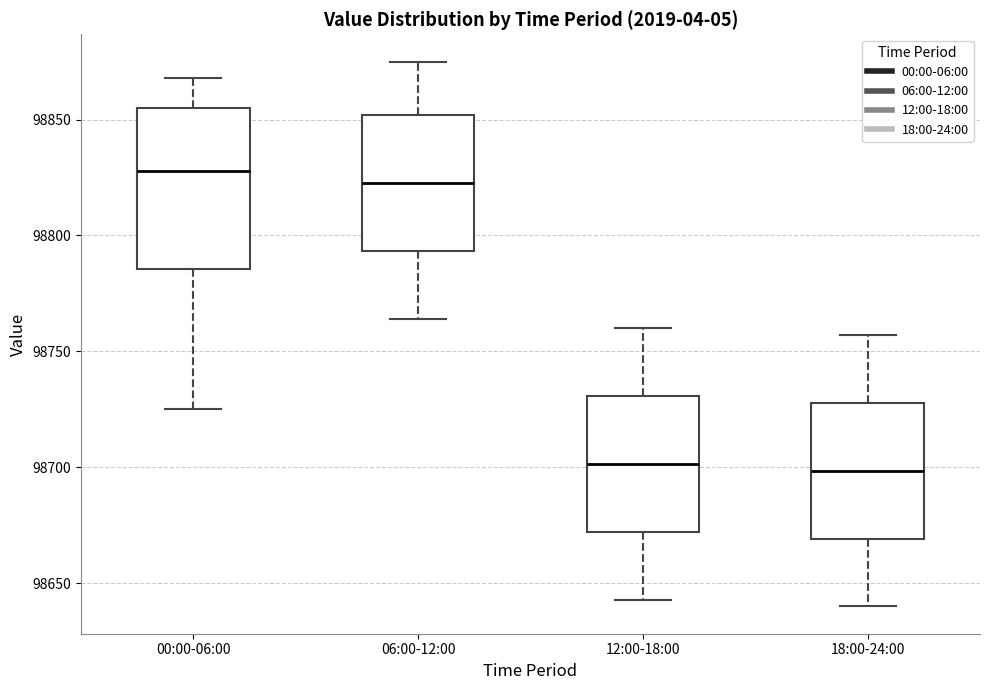

Reading left to right, transcribe this box plot: for each box, give where its median line is, the range the box spans, and where its two whiskers end, as read against the y-axis. The values are not printed on the chart, so give them approximately, as read against the axis.

00:00-06:00: median 98830, box 98785 to 98855, whiskers 98725 to 98870
06:00-12:00: median 98825, box 98795 to 98850, whiskers 98765 to 98875
12:00-18:00: median 98700, box 98670 to 98730, whiskers 98645 to 98760
18:00-24:00: median 98700, box 98670 to 98730, whiskers 98640 to 98755